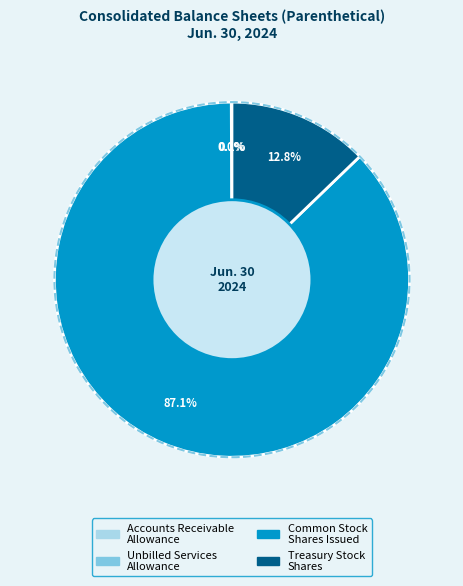

Which category accounts for the majority?

Common Stock Shares Issued